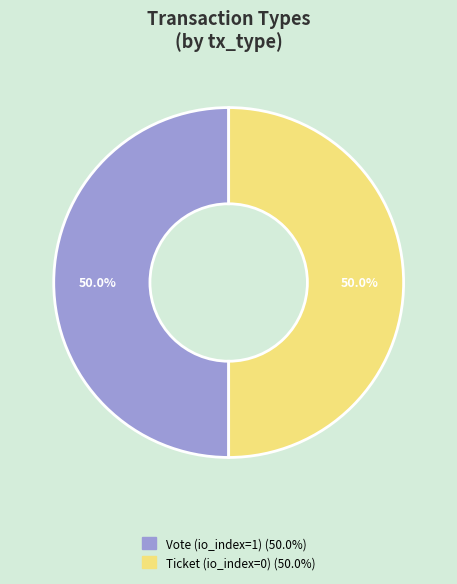

How much of the chart is everything except Ticket (io_index=0)?

50.0%